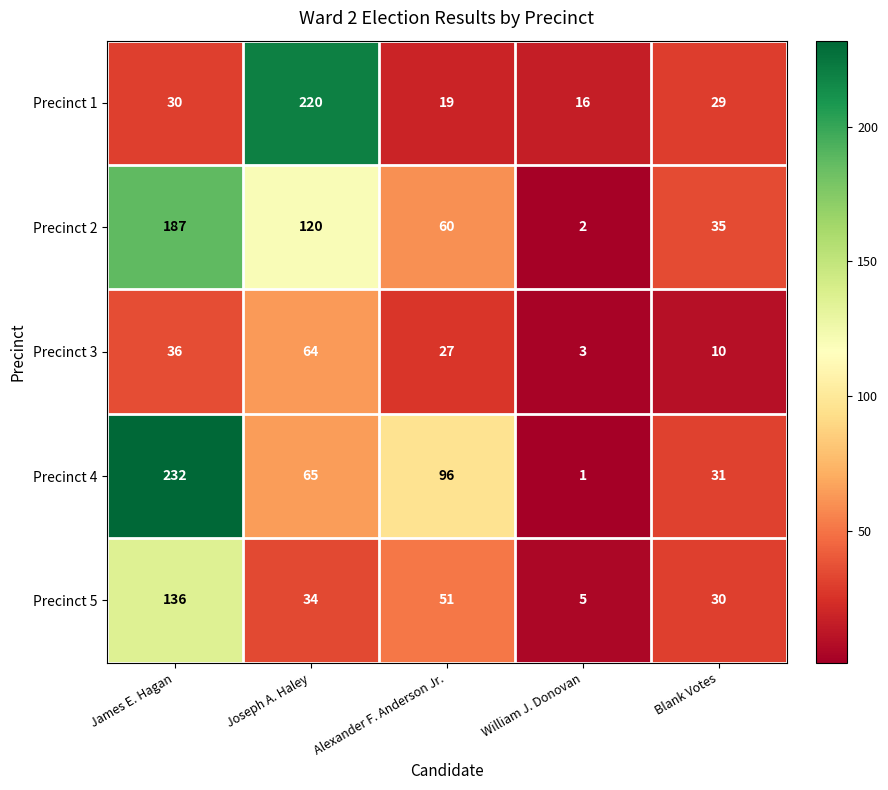

Between Alexander F. Anderson Jr. and Blank Votes, which series saw the biggest shift?

Precinct 4